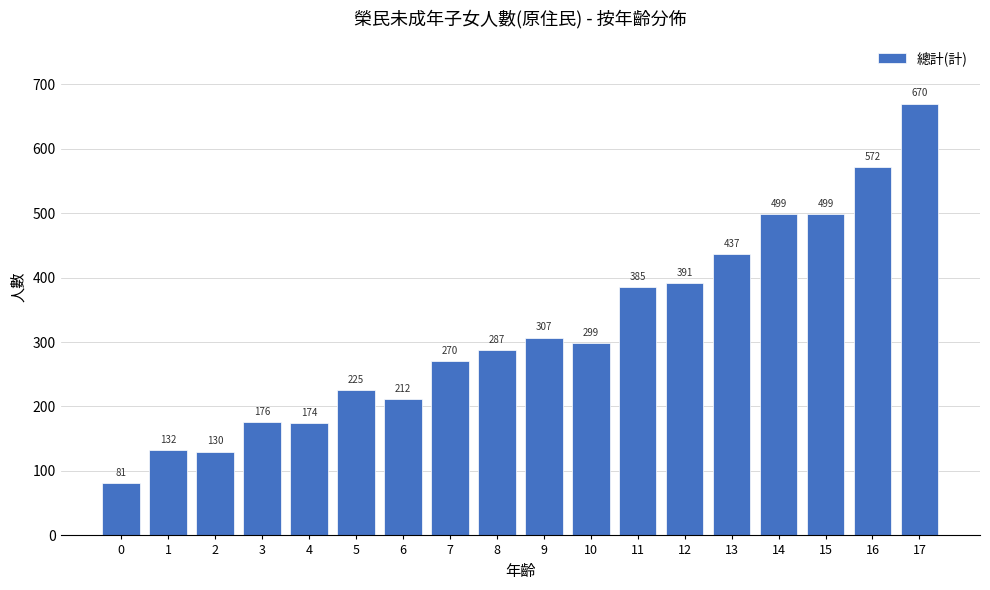

Reading right to left, list all the values displayed in this chart.

670	572	499	499	437	391	385	299	307	287	270	212	225	174	176	130	132	81